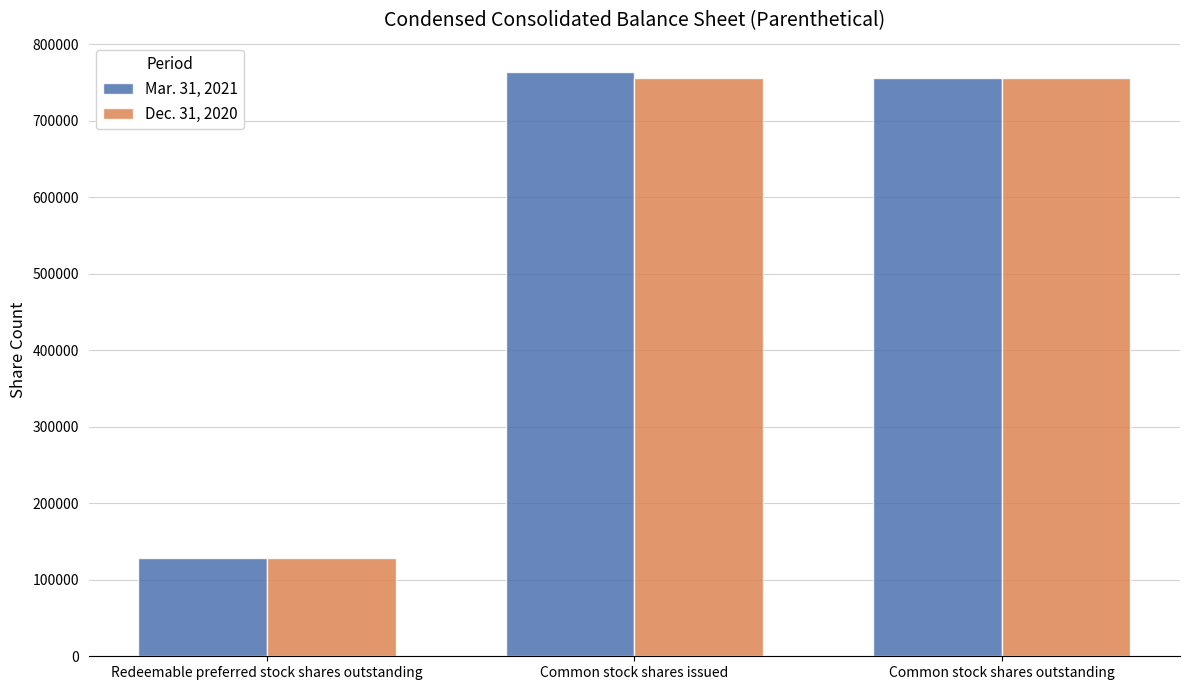

What is the spread (max minus min) of values at Common stock shares issued?

8095